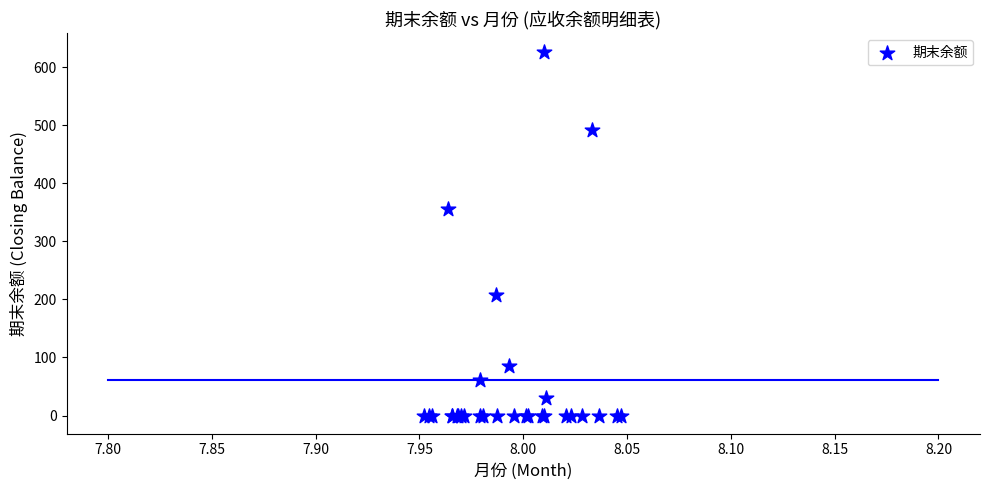

What Y value in the scatter plot is closest to 313?

355.0